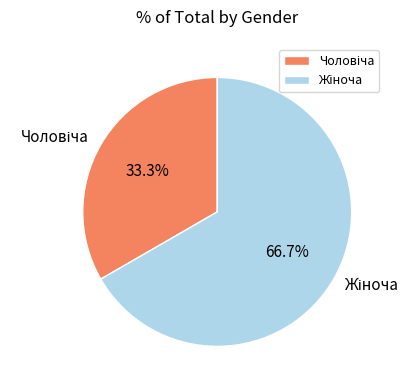

Does any single category account for the majority?

Yes